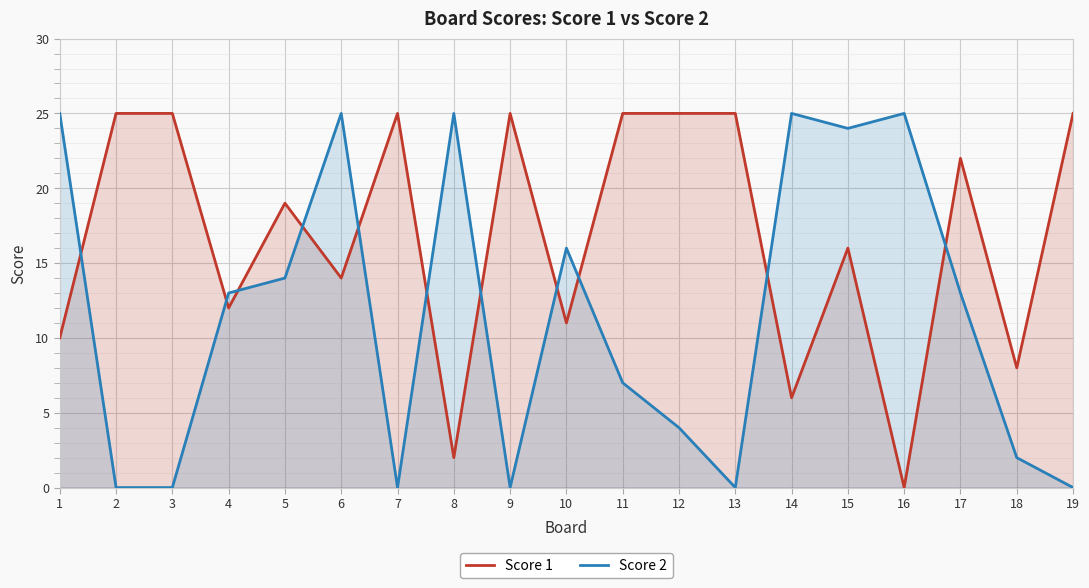

At which label does Score 1 first exceed 19?

2